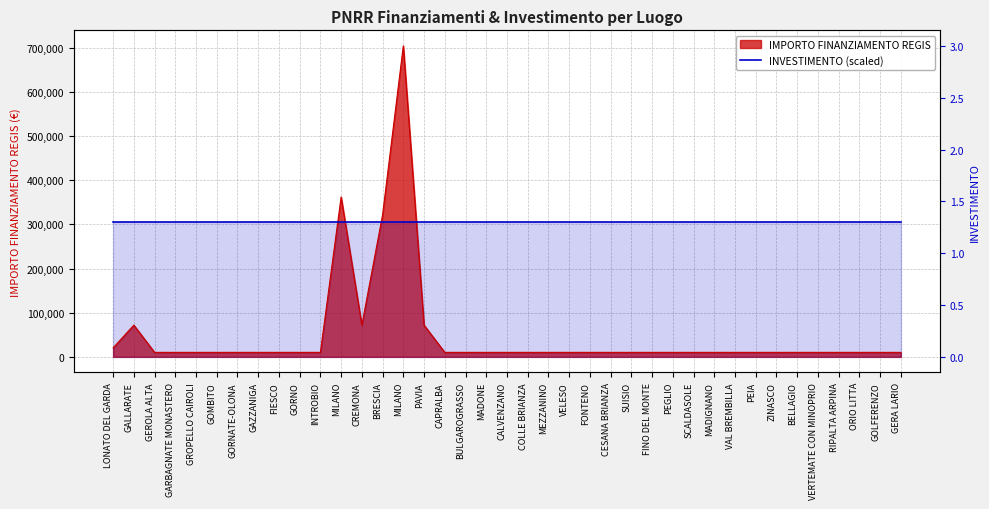

Where is the first local maximum?

GALLARATE